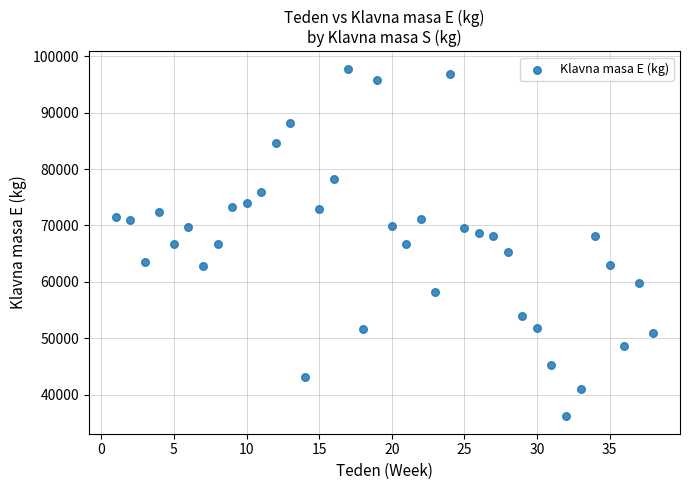

What is the range of Y values (max minus min)?

61574